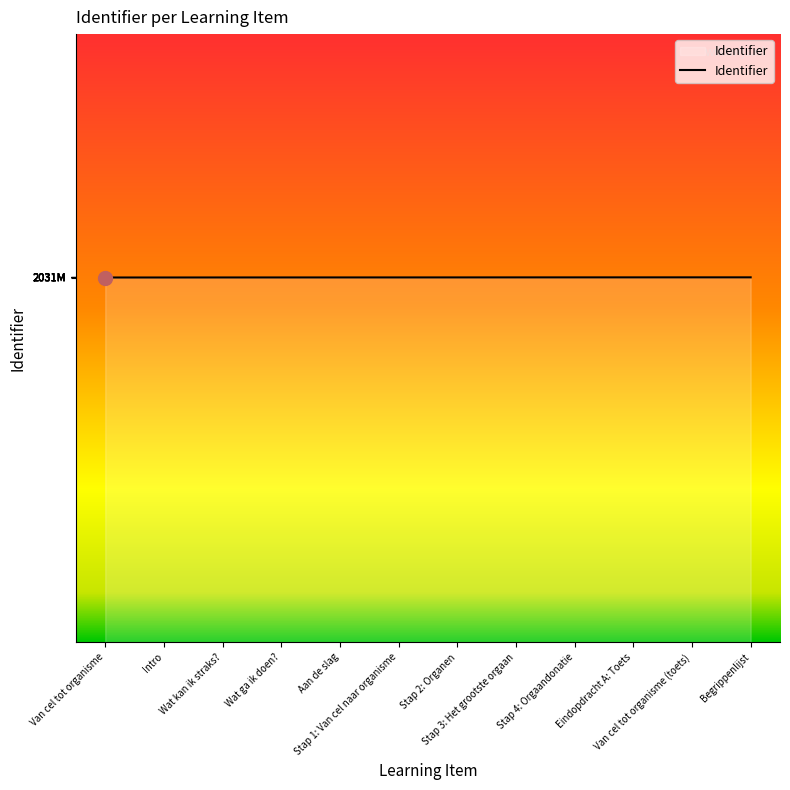

True or false: the data shows 2031946 at Wat kan ik straks?.

True